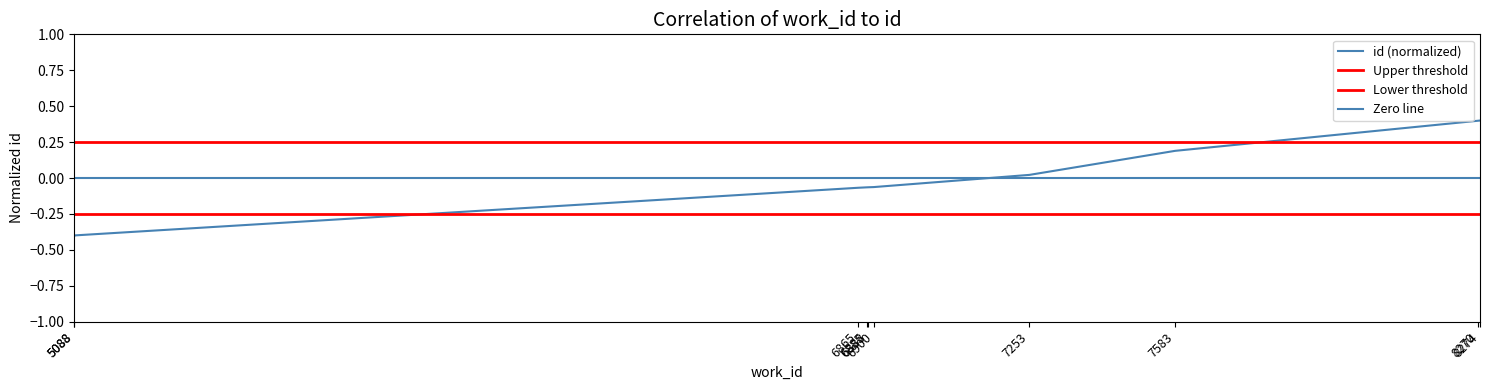

What is the greatest value displayed?

0.4